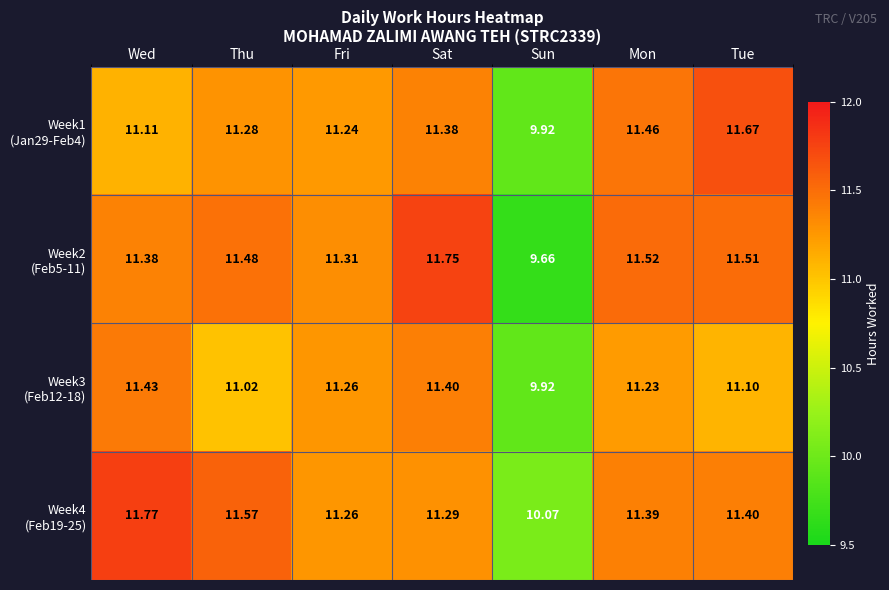

At which category is the sum across all series the highest?

Sat